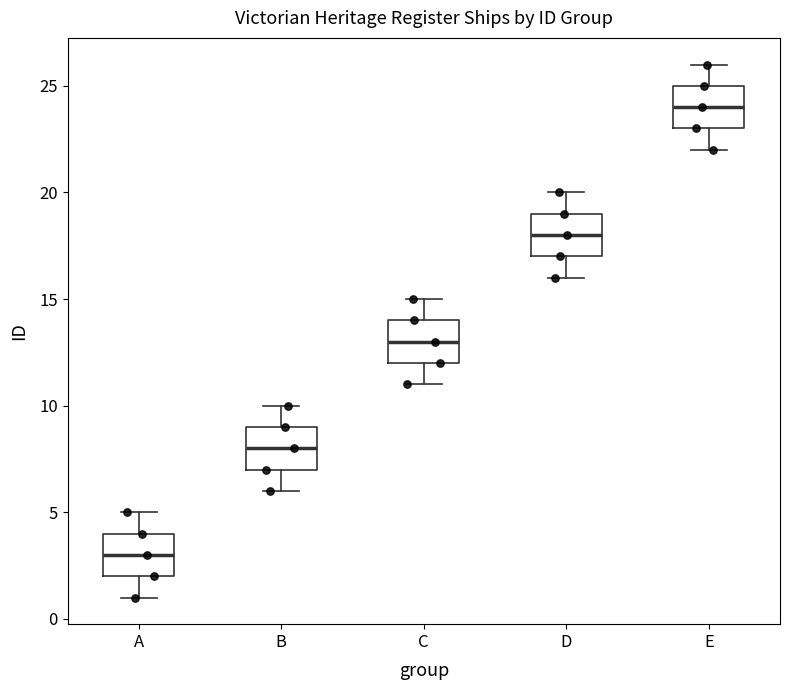

Reading left to right, transcribe this box plot: for each box, give where its median line is, the range the box spans, and where its two whiskers end, as read against the y-axis. The values are not printed on the chart, so give them approximately, as read against the axis.

A: median 3, box 2 to 4, whiskers 1 to 5
B: median 8, box 7 to 9, whiskers 6 to 10
C: median 13, box 12 to 14, whiskers 11 to 15
D: median 18, box 17 to 19, whiskers 16 to 20
E: median 24, box 23 to 25, whiskers 22 to 26